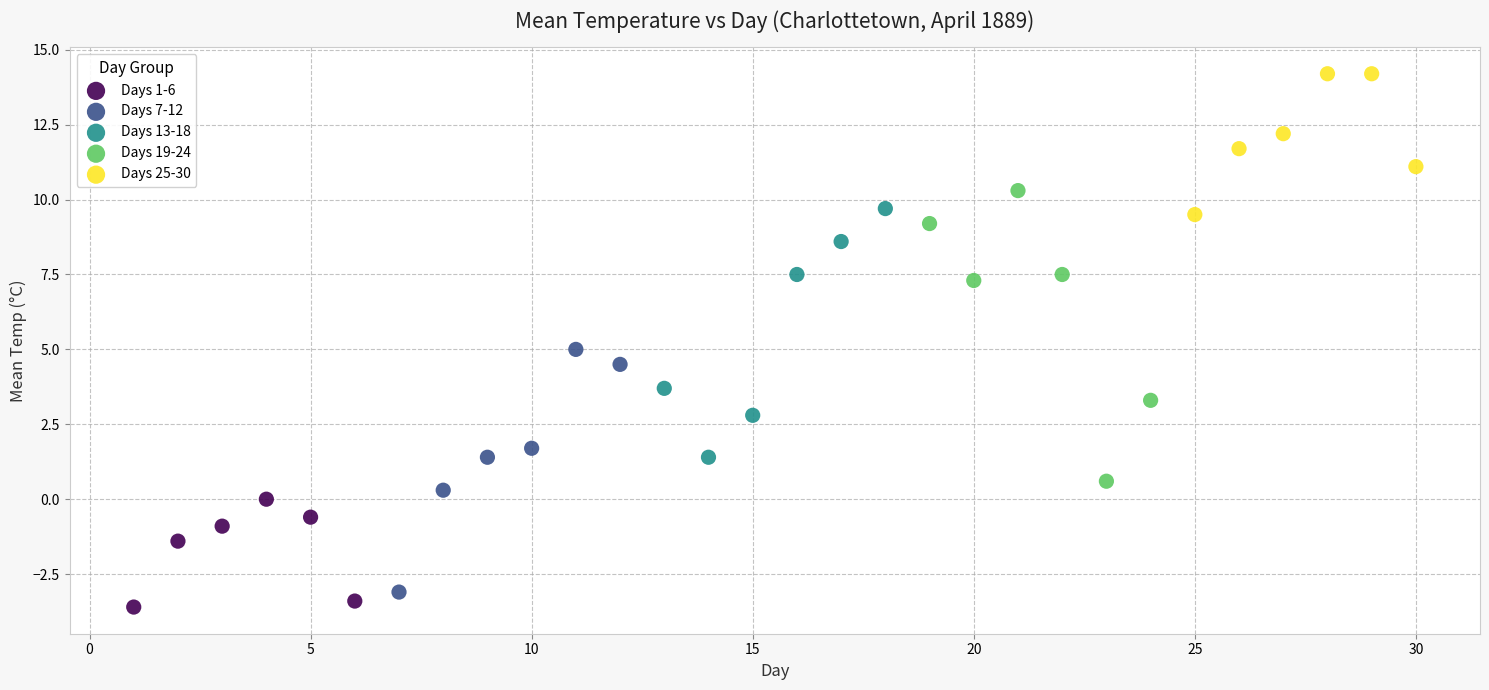

Which series contains the highest Y value?

Days 25-30